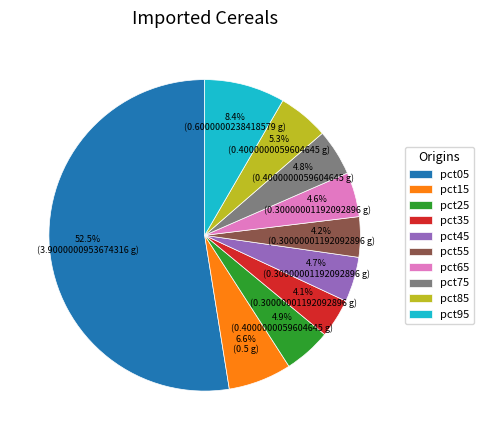

Which category has the biggest portion of the pie?

pct05